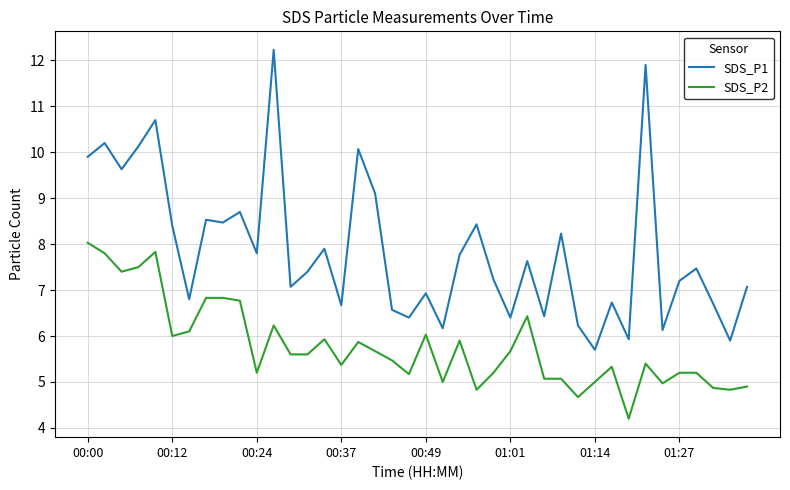

Reading right to left, list all the values displayed in this chart.

SDS_P1: 7.1	5.9	6.7	7.5	7.2	6.1	11.9	5.9	6.7	5.7	6.2	8.2	6.4	7.6	6.4	7.2	8.4	7.8	6.2	6.9	6.4	6.6	9.1	10.1	6.7	7.9	7.4	7.1	12.2	7.8	8.7	8.5	8.5	6.8	8.4	10.7	10.1	9.6	10.2	9.9
SDS_P2: 4.9	4.8	4.9	5.2	5.2	5.0	5.4	4.2	5.3	5.0	4.7	5.1	5.1	6.4	5.7	5.2	4.8	5.9	5.0	6.0	5.2	5.5	5.7	5.9	5.4	5.9	5.6	5.6	6.2	5.2	6.8	6.8	6.8	6.1	6.0	7.8	7.5	7.4	7.8	8.0